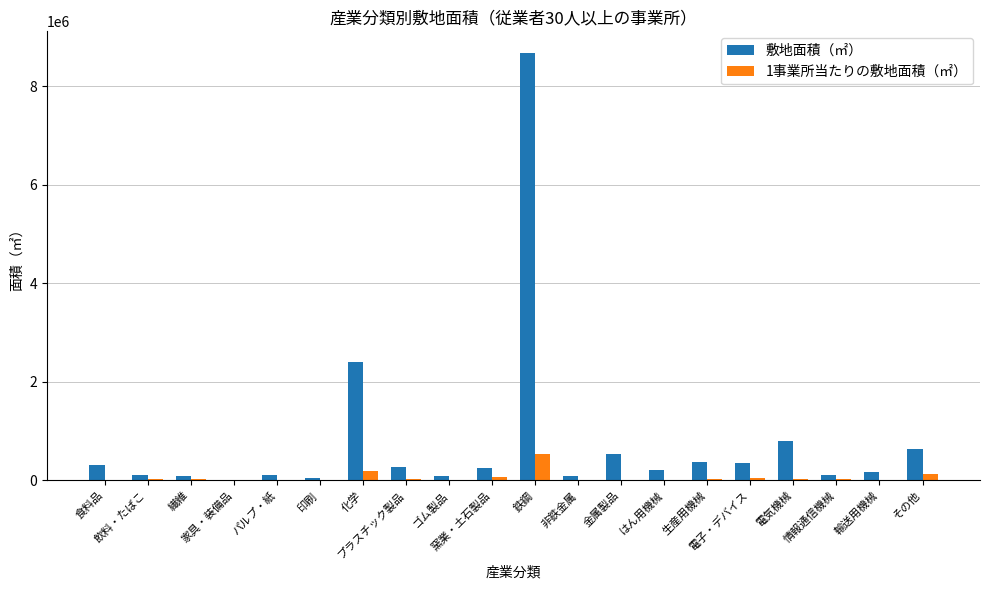

What is the greatest value displayed?

8685617.0